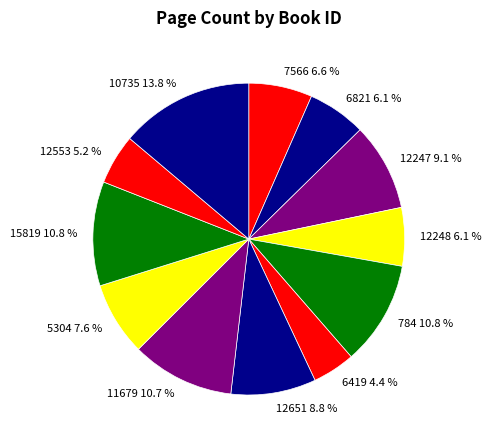

How many segments does this pie chart have?

12